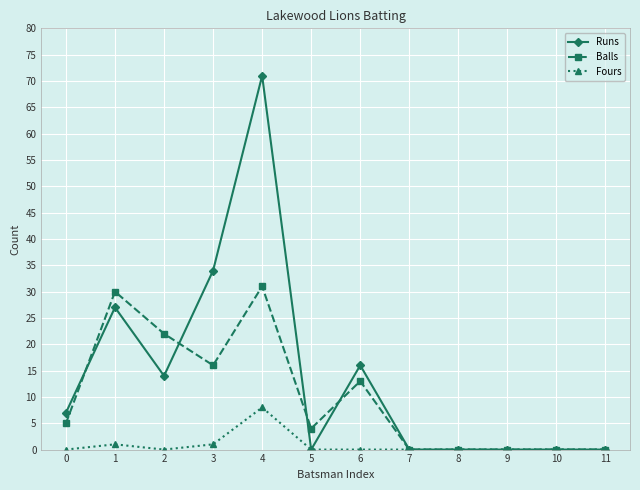

The value of Fours at 6 is -5. True or false?

False